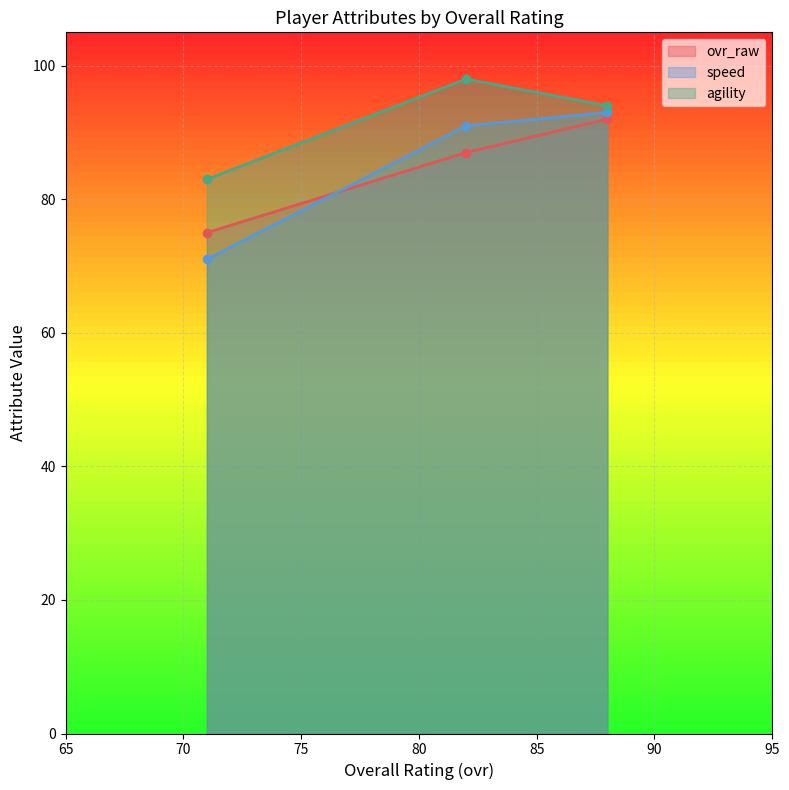

How many data points in ovr_raw are less than 87?

1